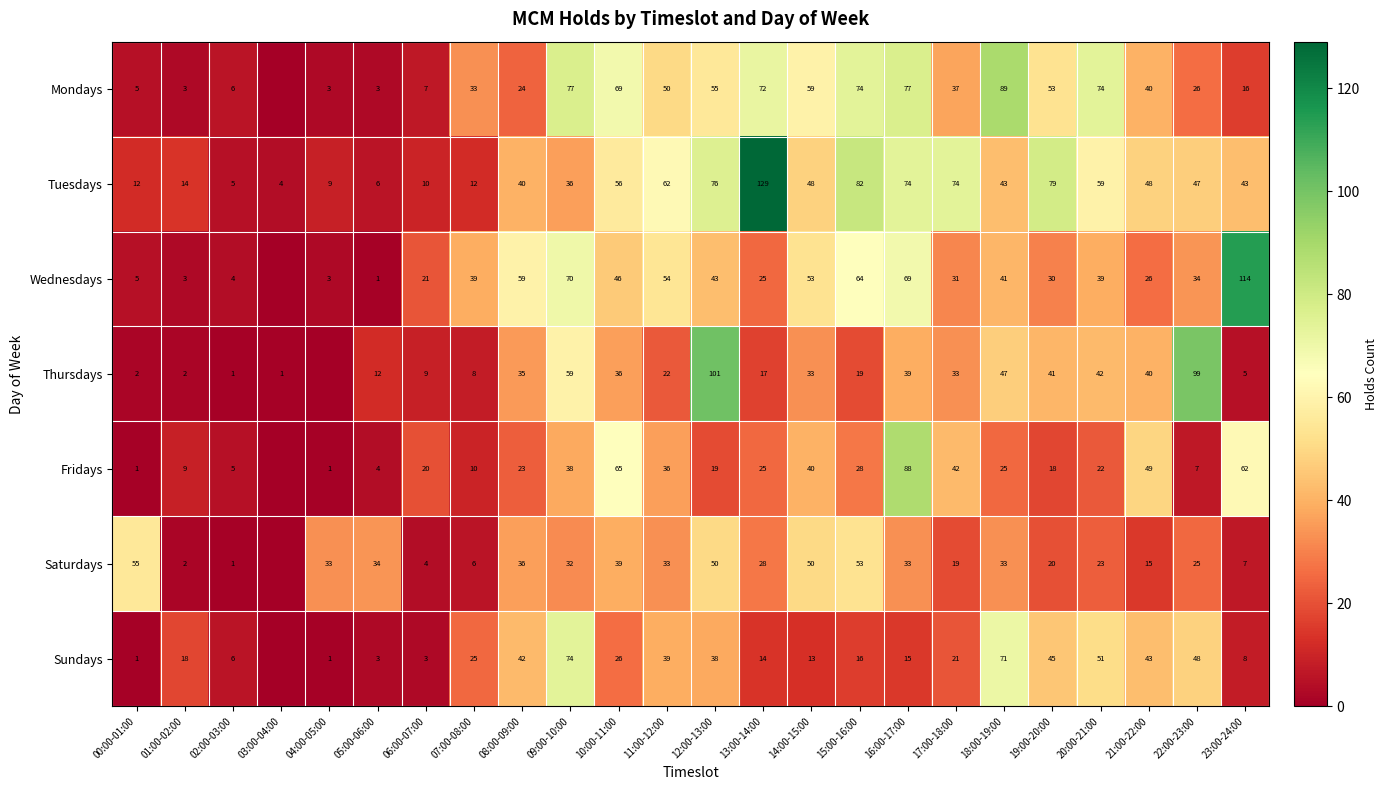

What is the maximum value for Tuesdays?

129